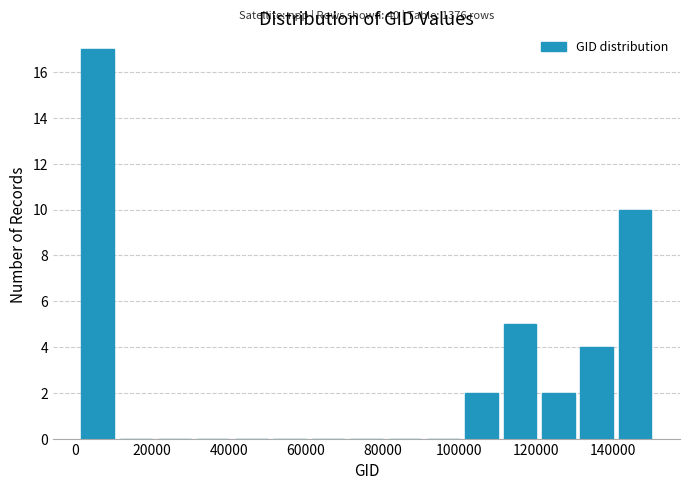

Which range on the x-axis has the tallest bar?

0 to 10000